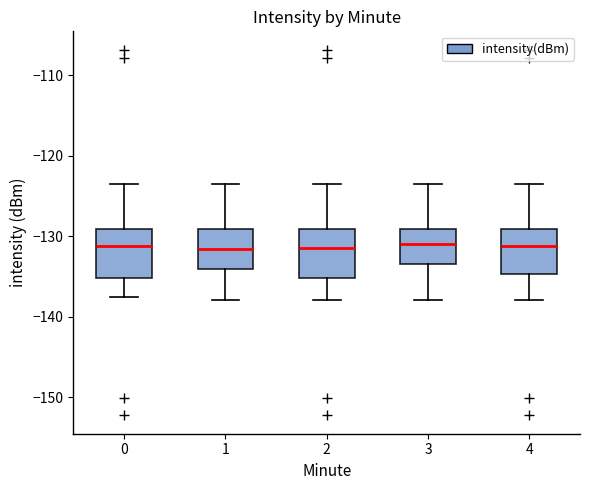

Reading left to right, read every box against the y-axis: the position of its median line, the range the box covers, and the ends of its whiskers. The values are not printed on the chart, so give them approximately, as read against the axis.

0: median -131, box -135 to -129, whiskers -138 to -124
1: median -132, box -134 to -129, whiskers -138 to -124
2: median -132, box -135 to -129, whiskers -138 to -124
3: median -131, box -133 to -129, whiskers -138 to -124
4: median -131, box -135 to -129, whiskers -138 to -124